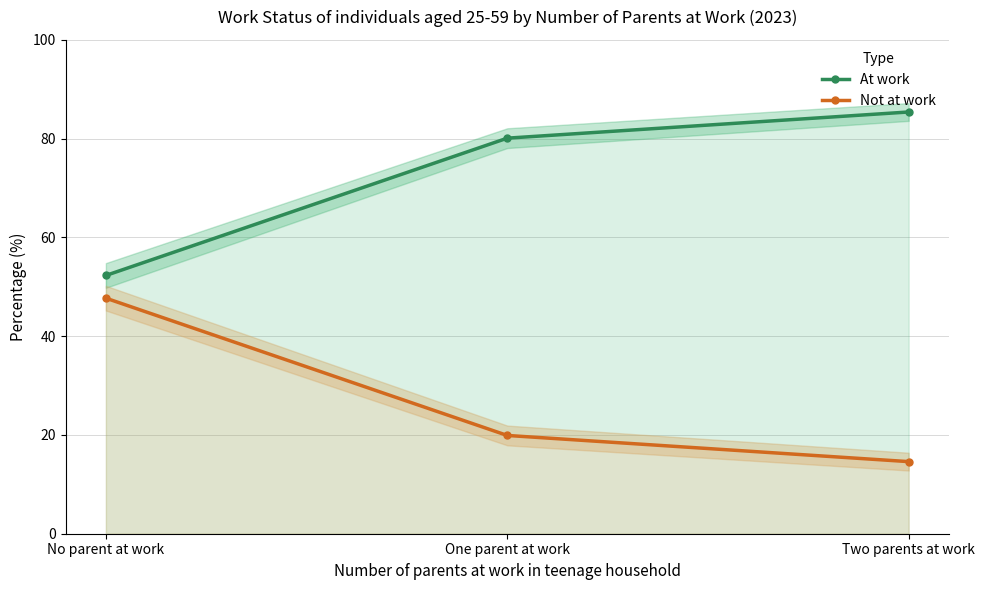

What is the total value across all series at No parent at work?

100.0